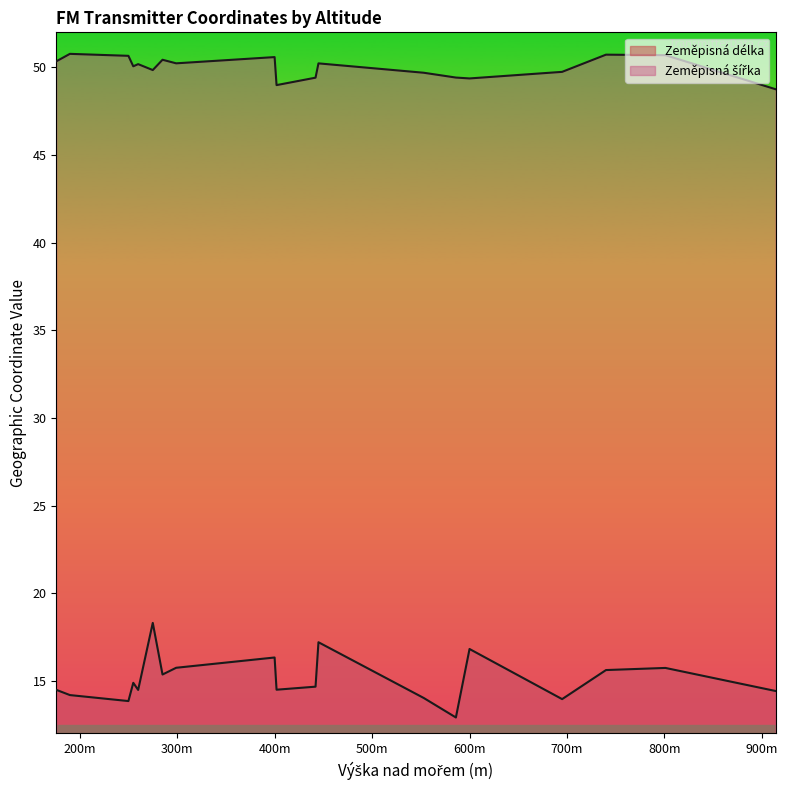

How many distinct data groups are displayed?

2